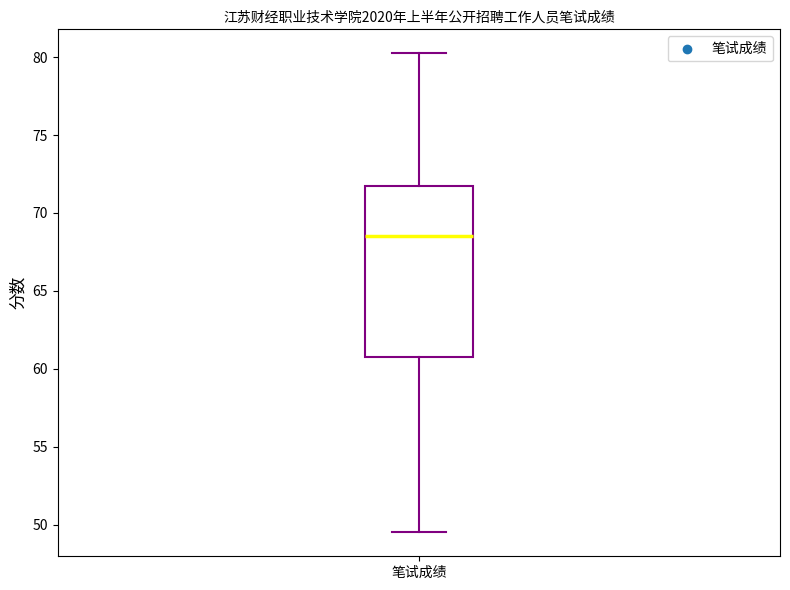

Where is the upper edge of the box for 笔试成绩 on the y-axis? The values are not printed on the chart, so give them approximately, as read against the axis.

72.0